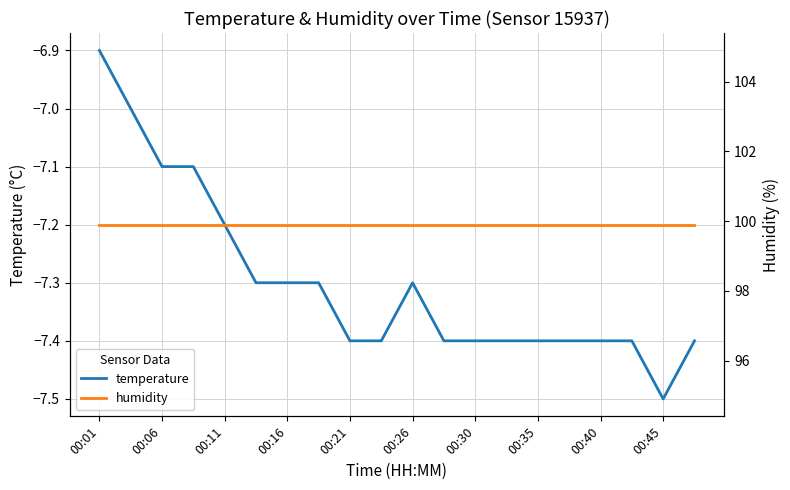

Is it true that temperature equals -7.4 at 00:40?

True